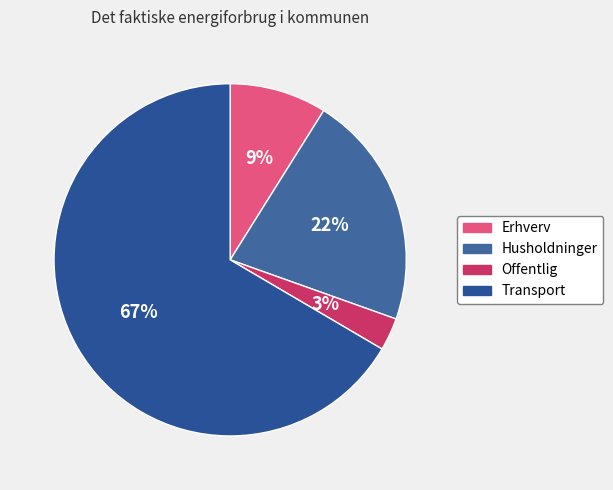

Count the number of slices in the pie.

4